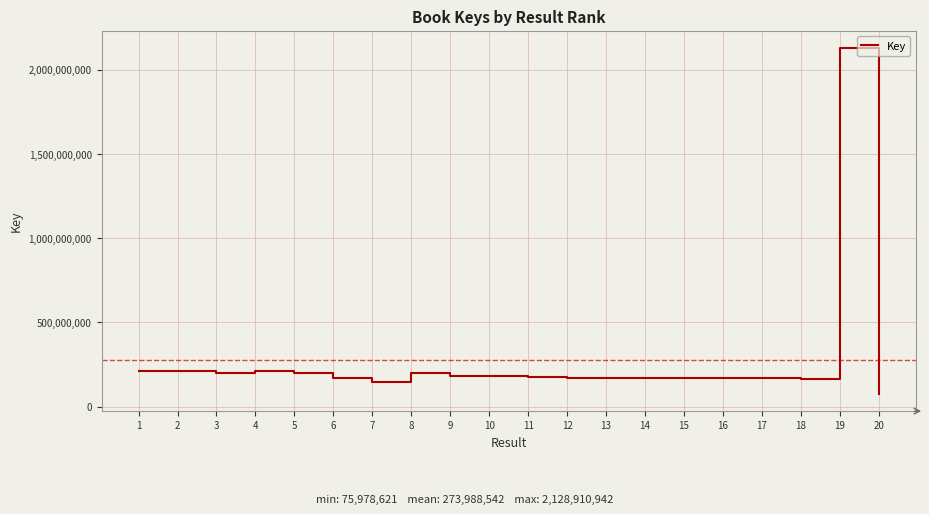

What is the greatest value displayed?

2128910942